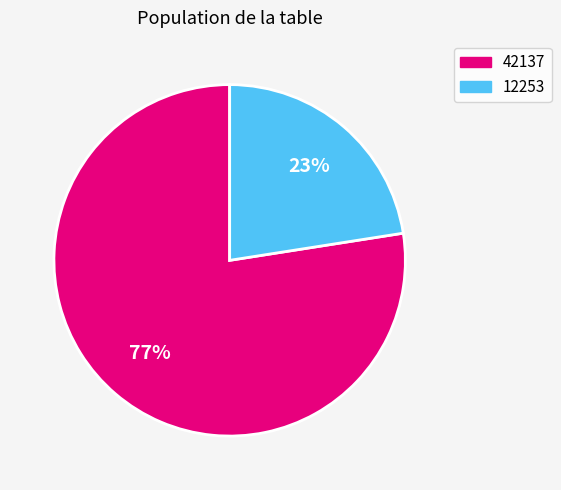

Which category has the smallest portion of the pie?

12253